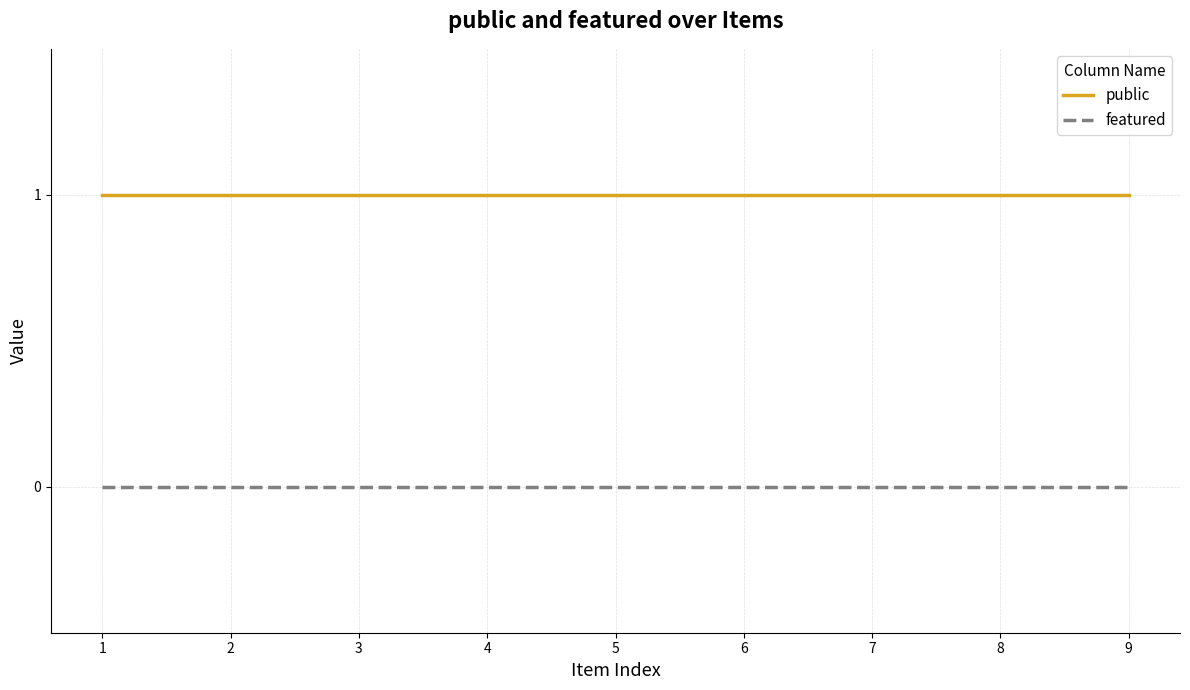

Reading right to left, what are all the values shown in this chart?

public: 1	1	1	1	1	1	1	1	1
featured: 0	0	0	0	0	0	0	0	0